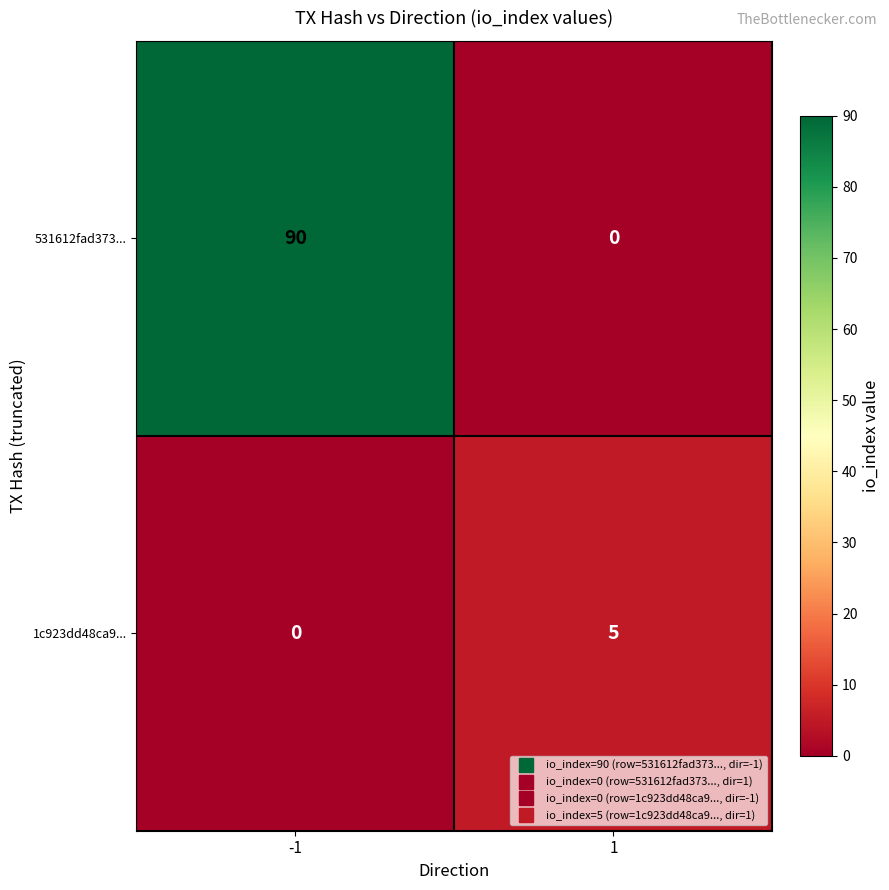

Reading right to left, what are all the values shown in this chart?

531612fad373...: 1=0	-1=90
1c923dd48ca9...: 1=5	-1=0